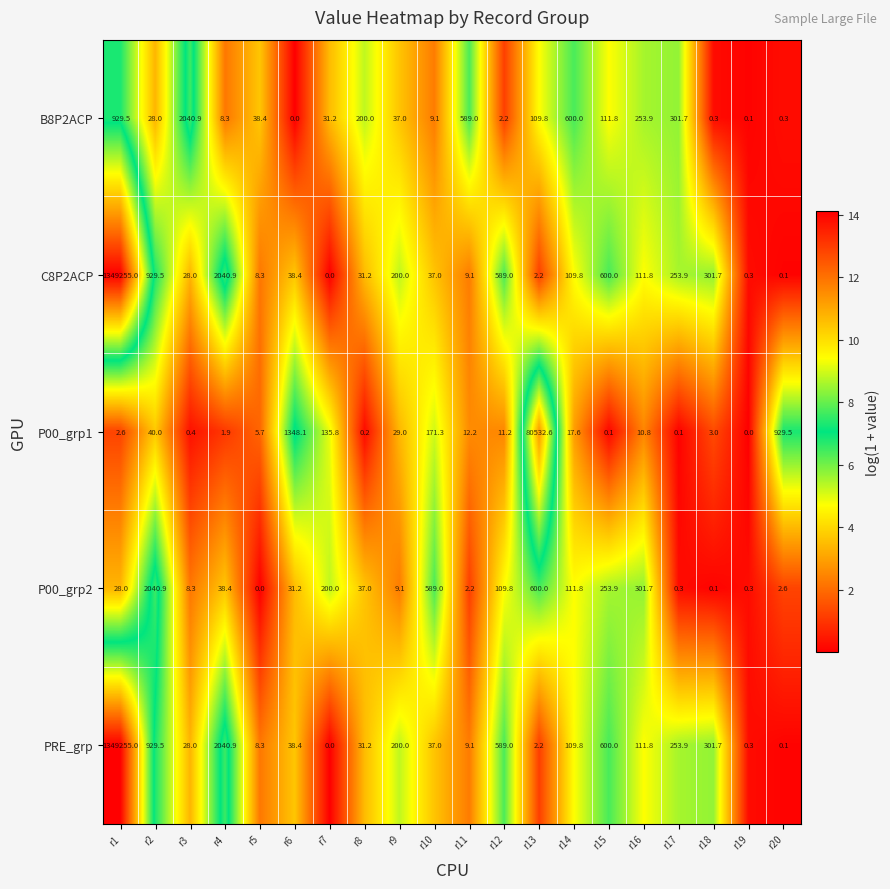

What is the maximum value shown in the chart?

1349255.0